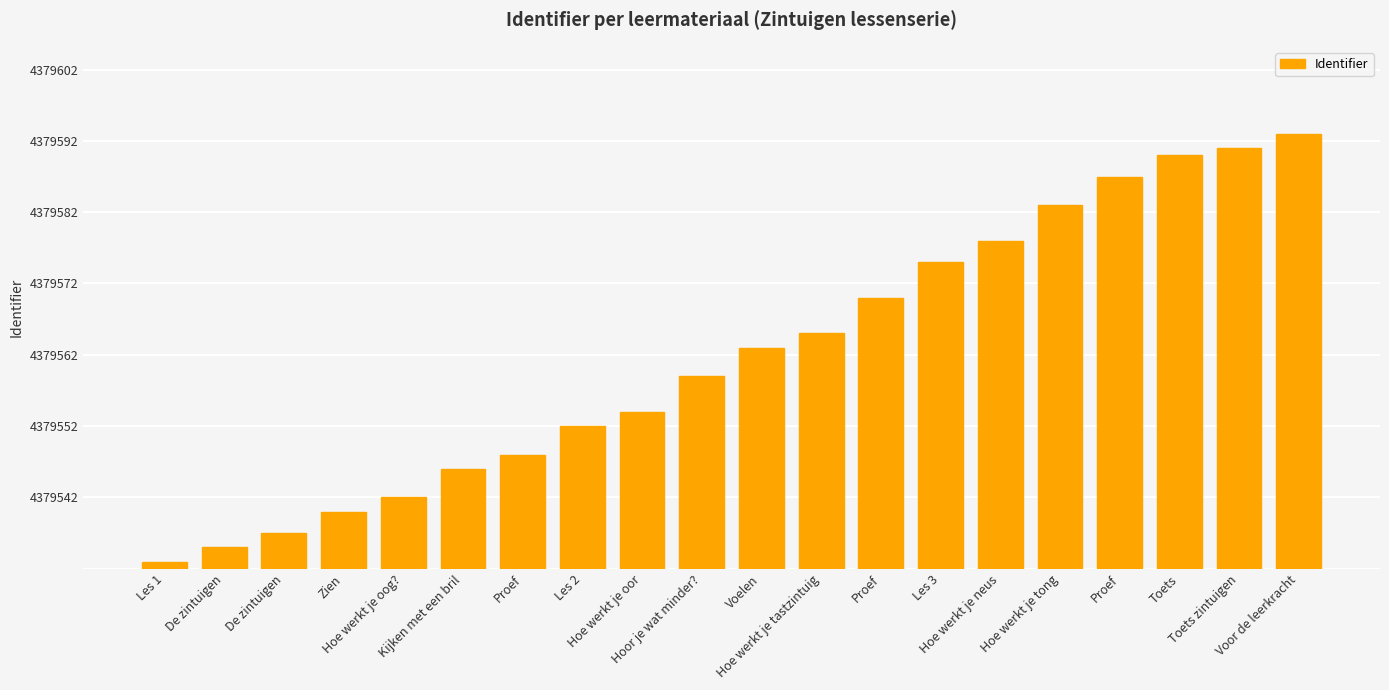

Are the bars horizontal?

No